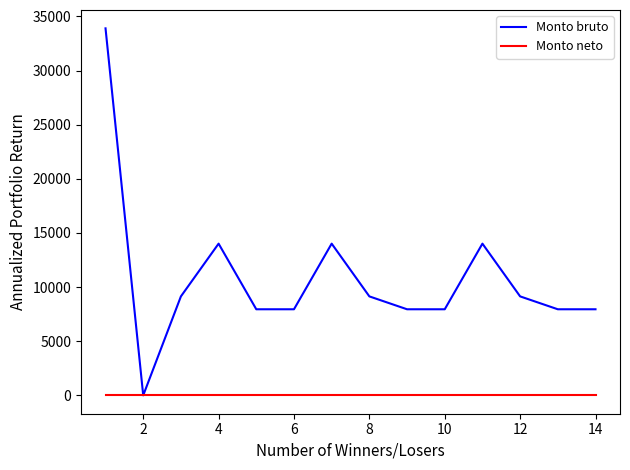

Which series has the largest total across all categories?

Monto bruto